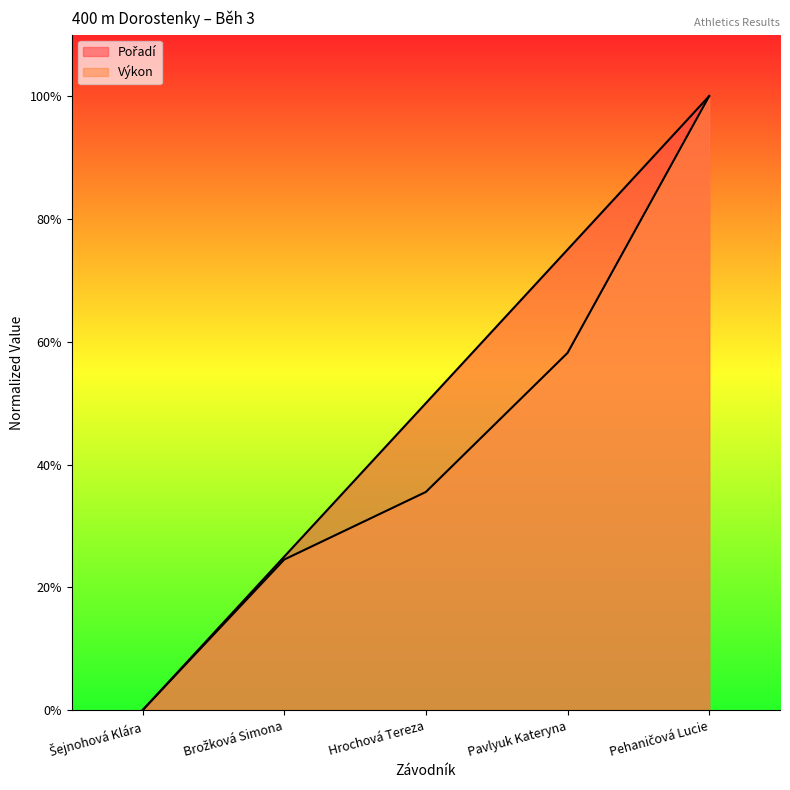

Does the chart display data point markers on the line(s)?

No